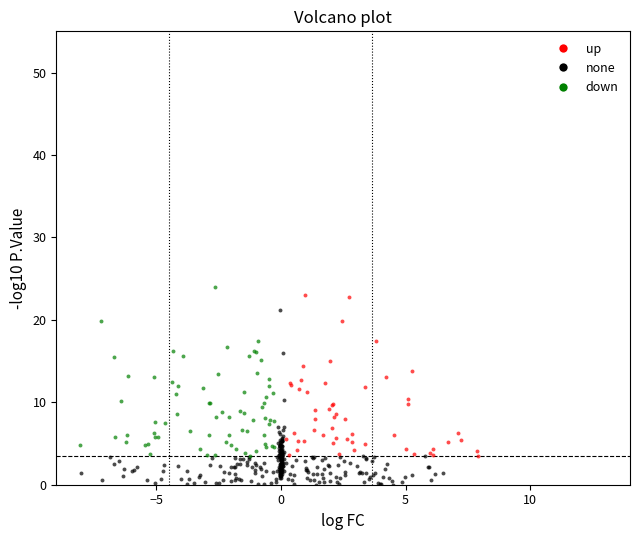

Which series contains the lowest Y value?

none